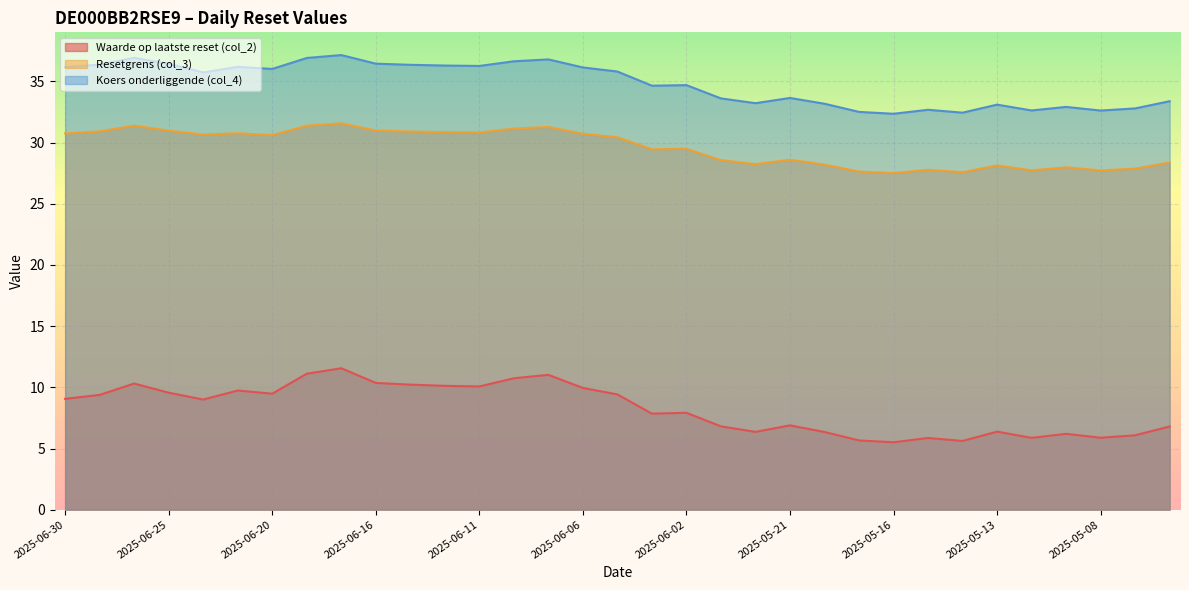

What is the label of the 28th point from the right?

2025-06-23